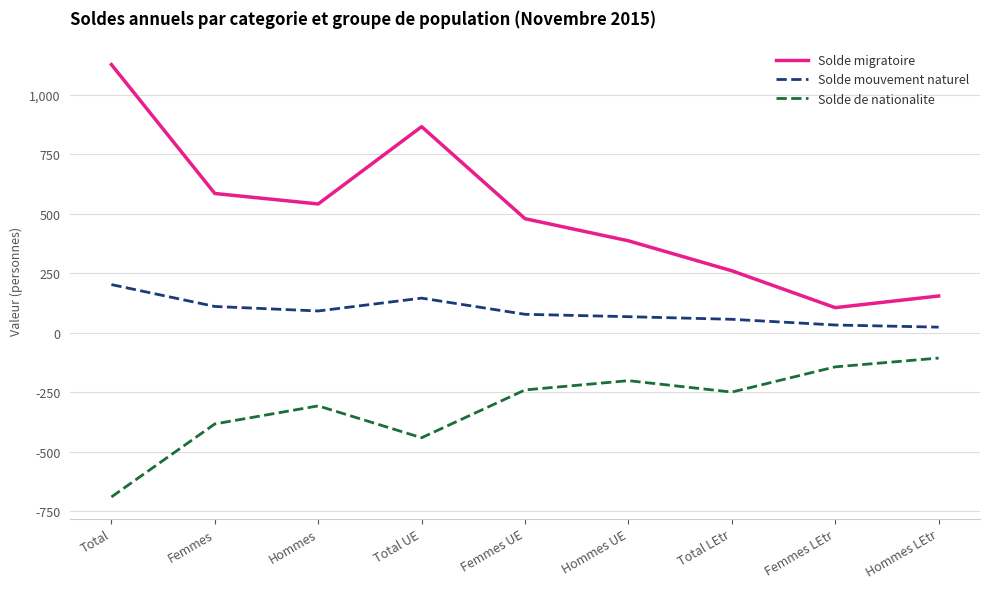

Reading left to right, transcribe all the data shown in this chart.

Solde migratoire: Total=1128	Femmes=586	Hommes=542	Total UE=867	Femmes UE=480	Hommes UE=387	Total LEtr=261	Femmes LEtr=106	Hommes LEtr=155
Solde mouvement naturel: Total=203	Femmes=111	Hommes=92	Total UE=146	Femmes UE=78	Hommes UE=68	Total LEtr=57	Femmes LEtr=33	Hommes LEtr=24
Solde de nationalite: Total=-690	Femmes=-383	Hommes=-307	Total UE=-441	Femmes UE=-240	Hommes UE=-201	Total LEtr=-249	Femmes LEtr=-143	Hommes LEtr=-106